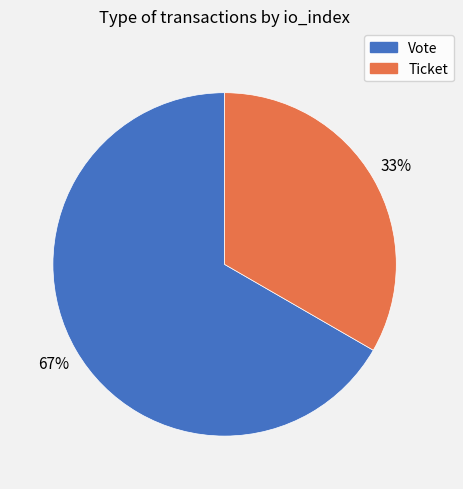

Does any single category account for the majority?

Yes